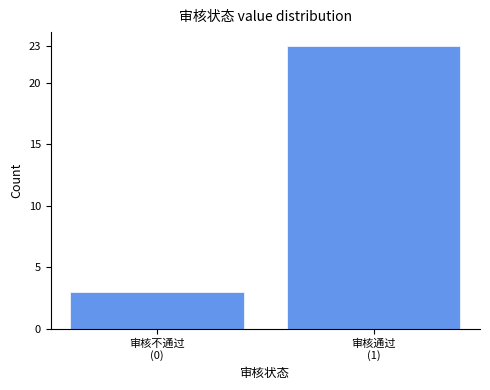

Reading right to left, list all the values displayed in this chart.

23	3